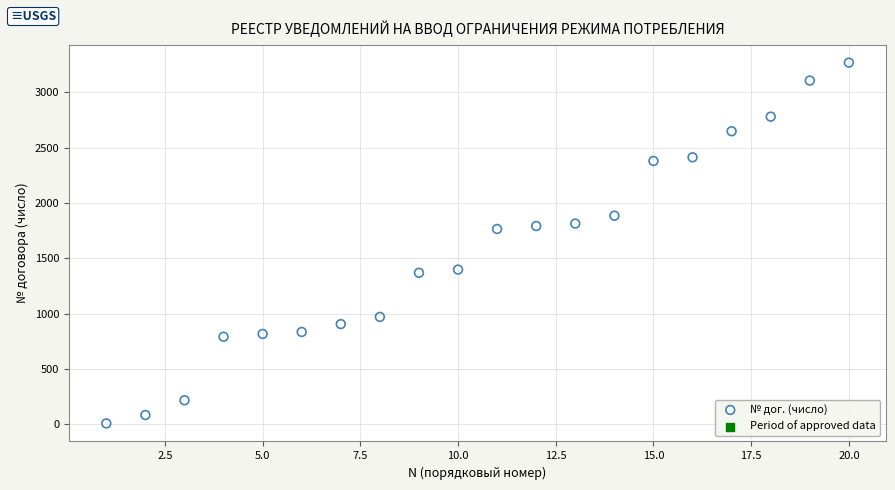

What is the range of X values (max minus min)?

19